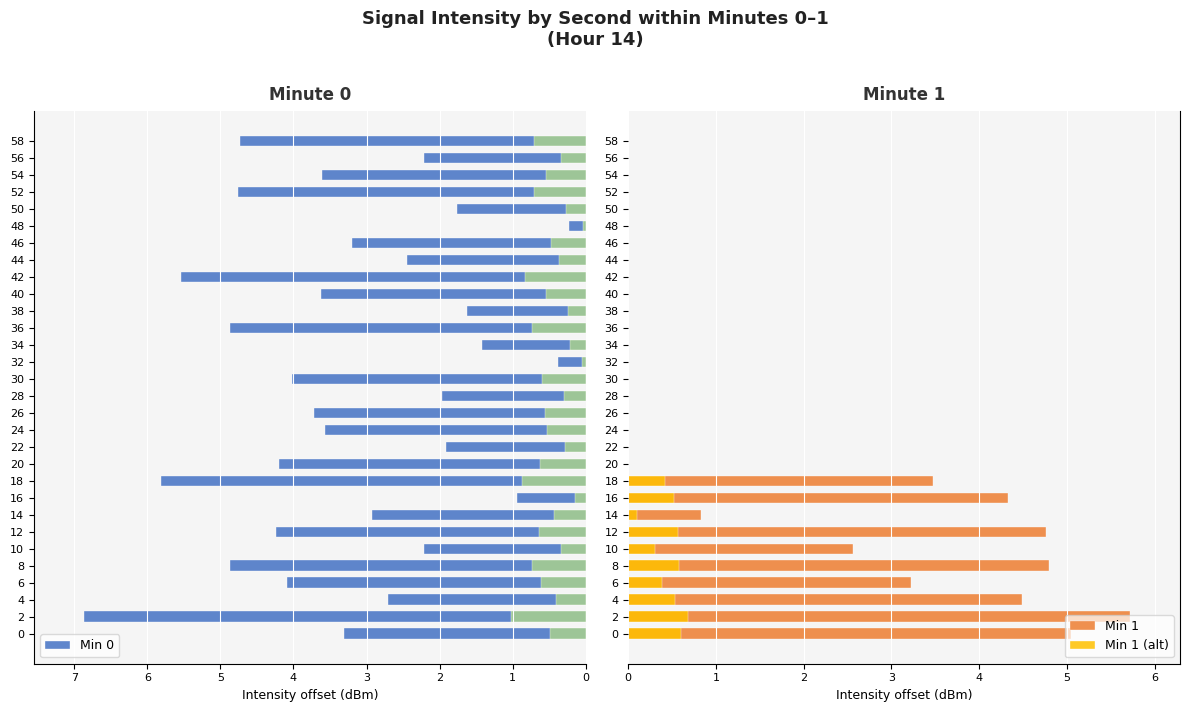

Which series changed the most between 4 and 18?

Min 0